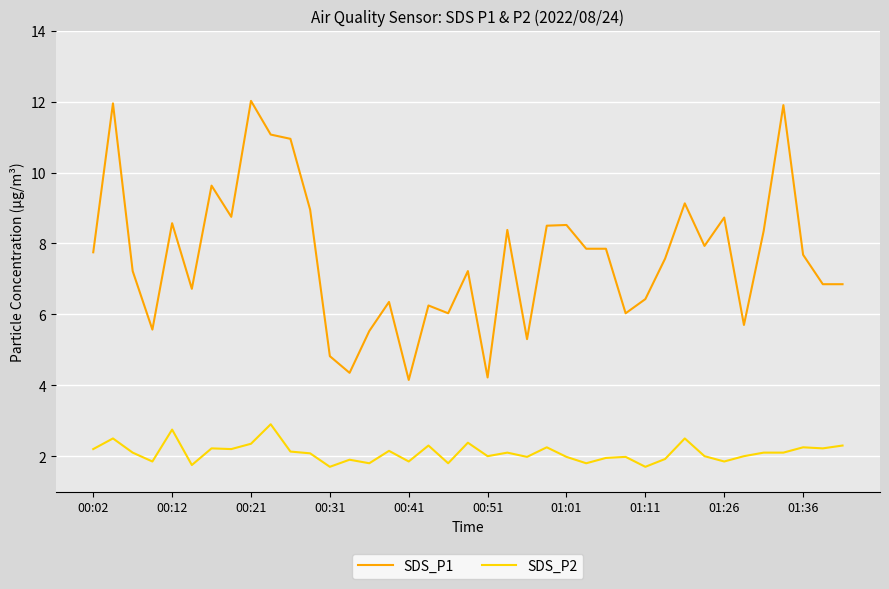

What is the sum of all SDS_P2 values?

81.9